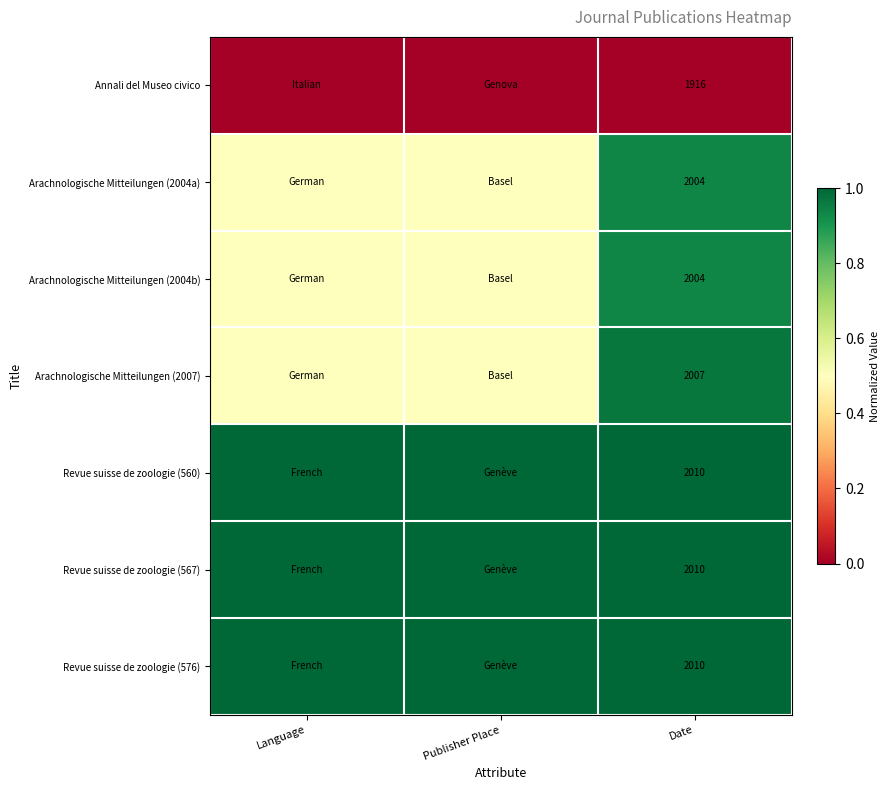

What is the spread (max minus min) of values at Date?

94.0